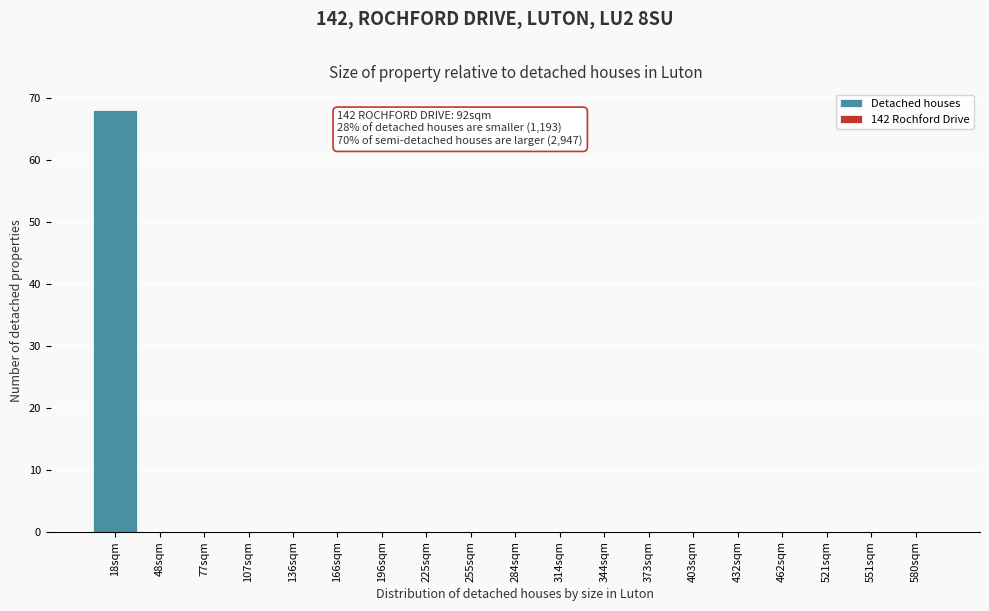

Reading left to right, transcribe all the data shown in this chart.

18sqm=68	48sqm=0	77sqm=0	107sqm=0	136sqm=0	166sqm=0	196sqm=0	225sqm=0	255sqm=0	284sqm=0	314sqm=0	344sqm=0	373sqm=0	403sqm=0	432sqm=0	462sqm=0	521sqm=0	551sqm=0	580sqm=0